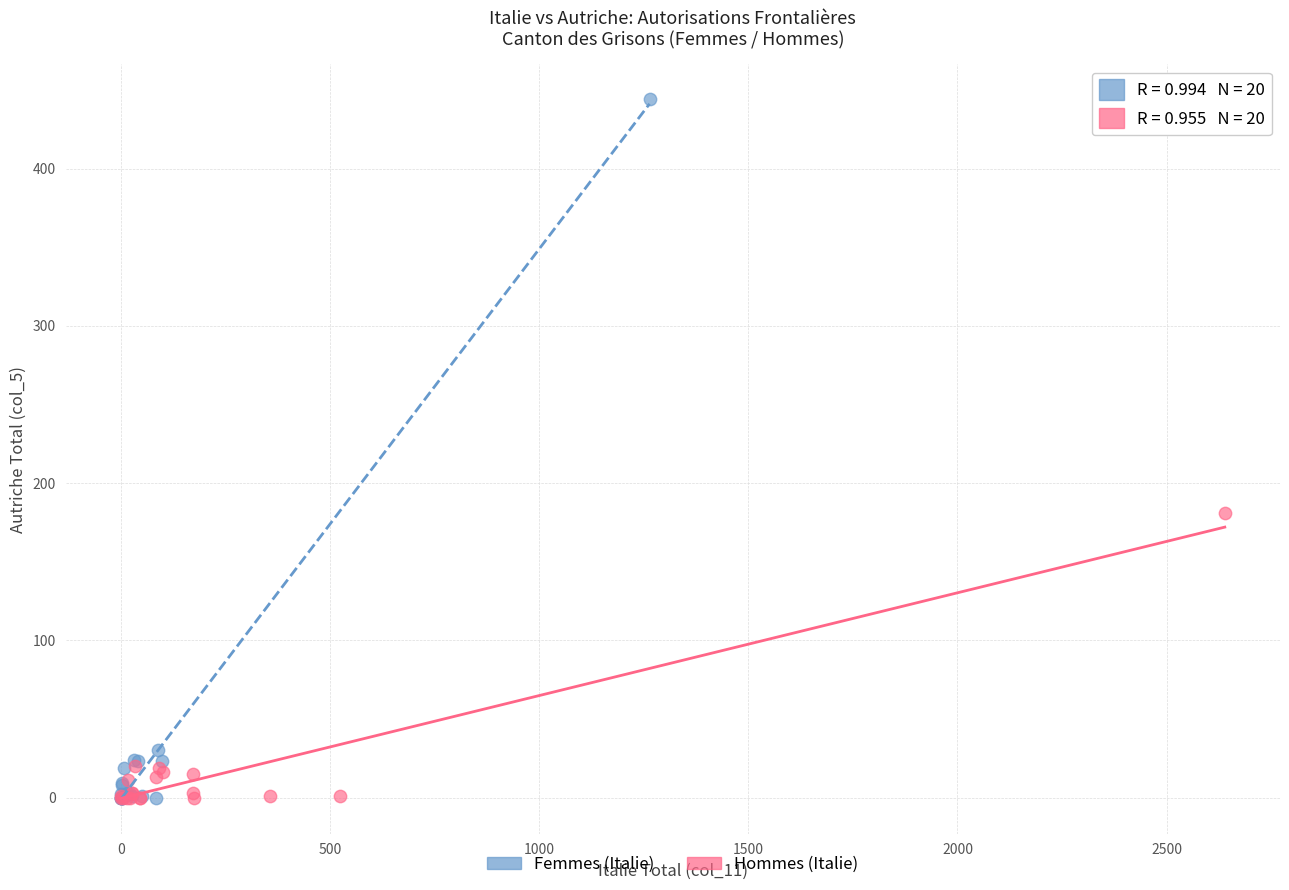

Which series contains the highest Y value?

Femmes (Italie)